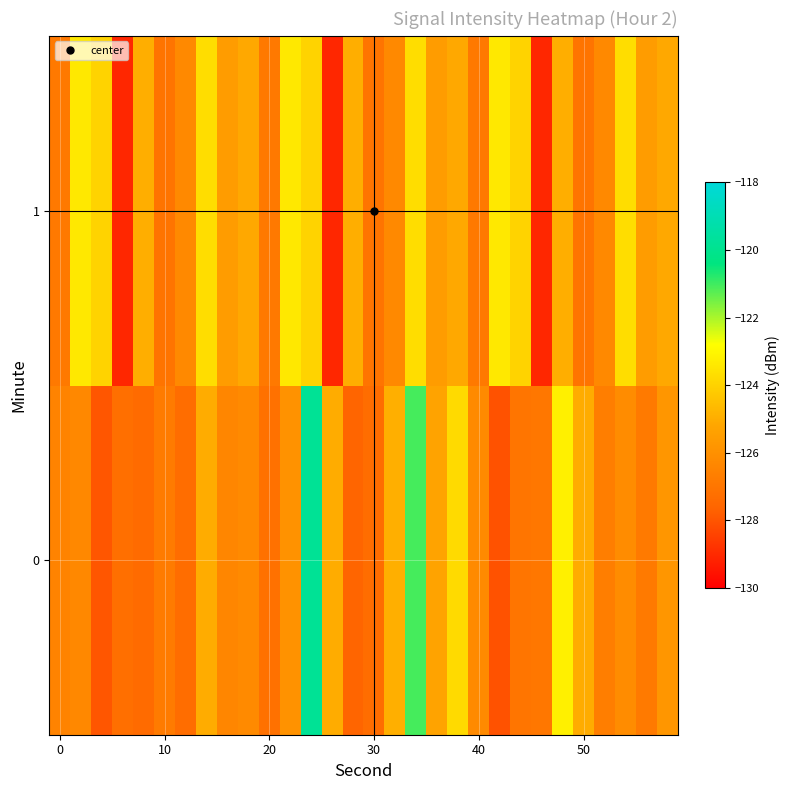

List the series in order of their peak value, lowest first.

1, 0